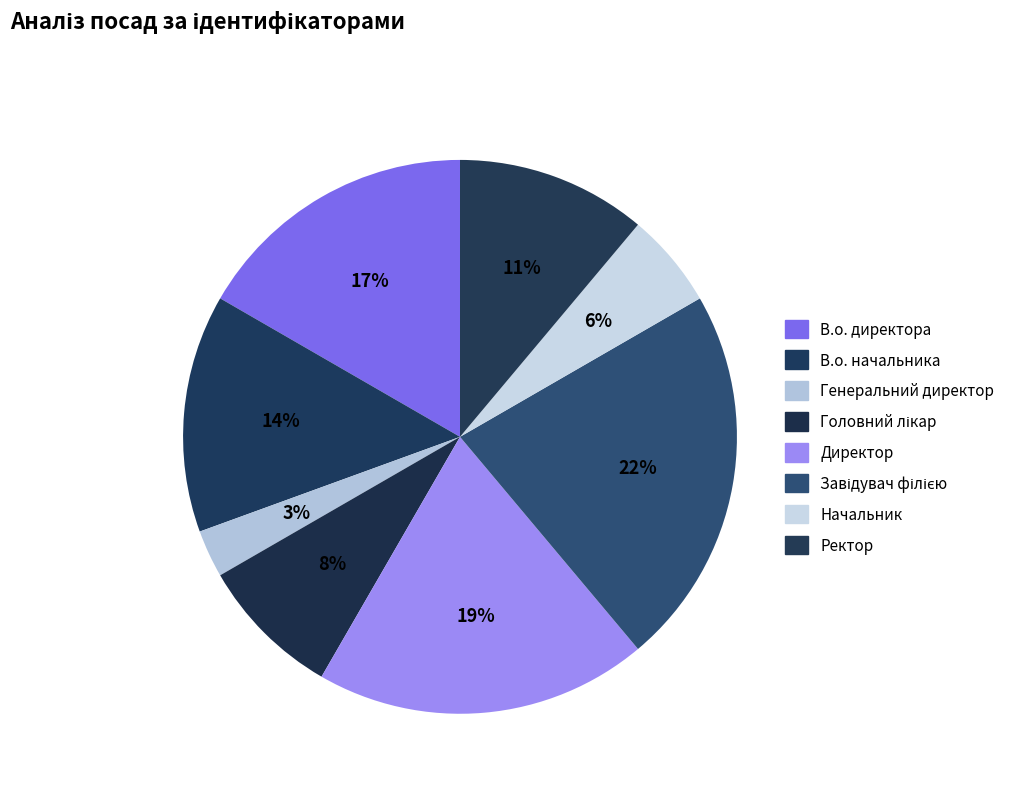

Count the number of slices in the pie.

8